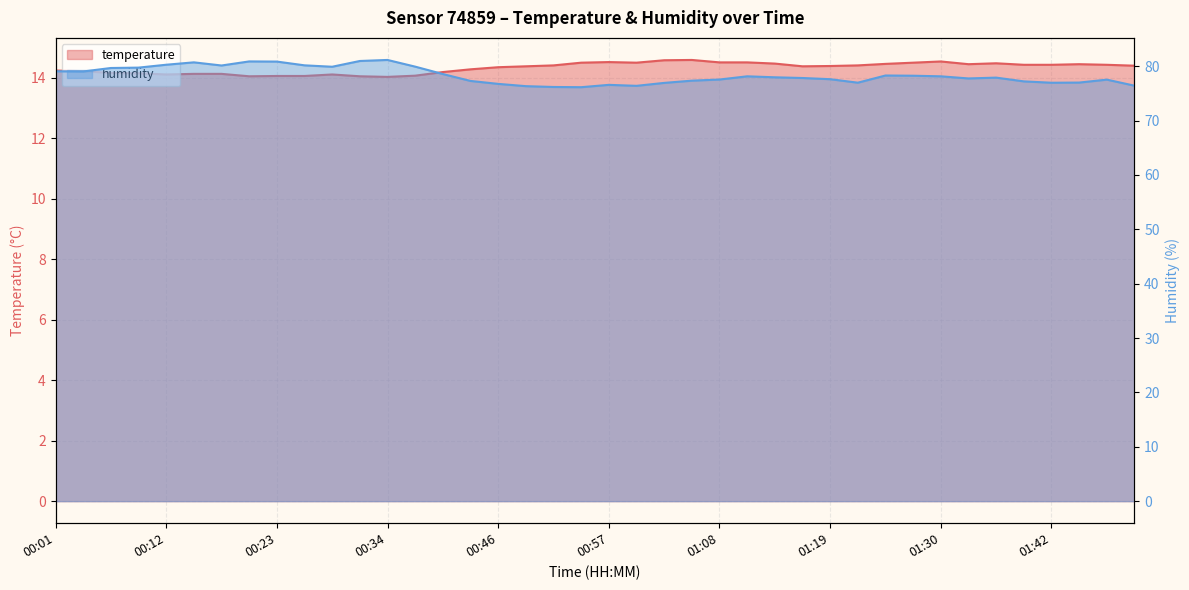

The humidity series shows 77.2 at 01:39. True or false?

True